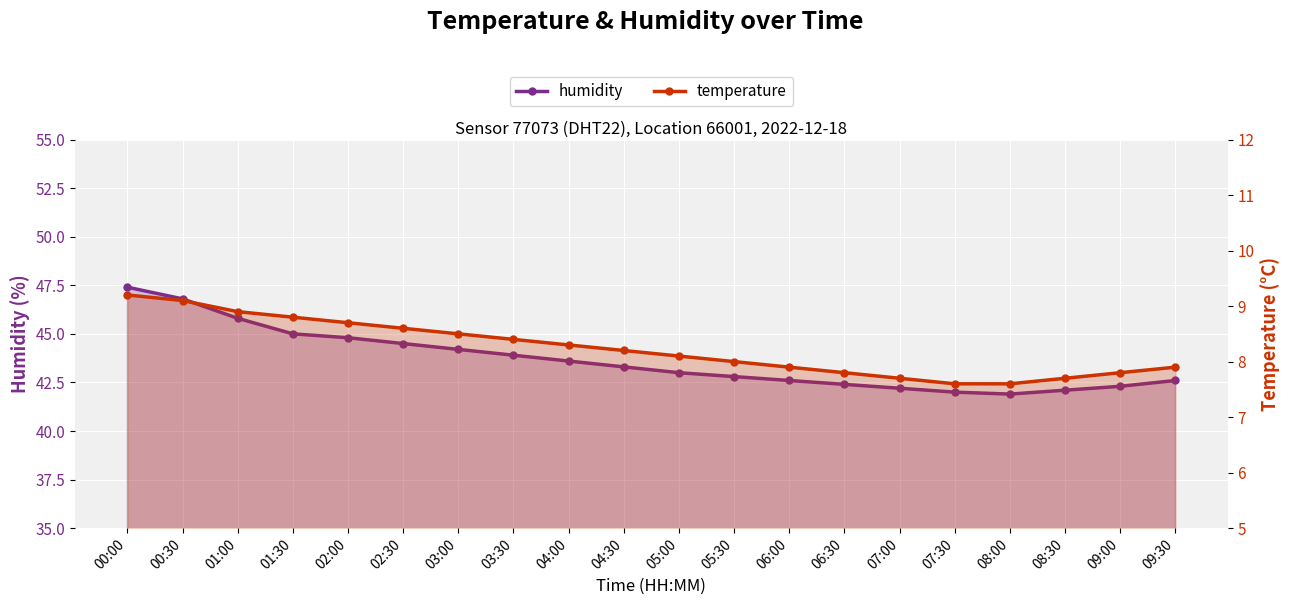

Reading right to left, what are all the values shown in this chart?

humidity: 09:30=42.6	09:00=42.3	08:30=42.1	08:00=41.9	07:30=42.0	07:00=42.2	06:30=42.4	06:00=42.6	05:30=42.8	05:00=43.0	04:30=43.3	04:00=43.6	03:30=43.9	03:00=44.2	02:30=44.5	02:00=44.8	01:30=45.0	01:00=45.8	00:30=46.8	00:00=47.4
temperature: 09:30=7.9	09:00=7.8	08:30=7.7	08:00=7.6	07:30=7.6	07:00=7.7	06:30=7.8	06:00=7.9	05:30=8.0	05:00=8.1	04:30=8.2	04:00=8.3	03:30=8.4	03:00=8.5	02:30=8.6	02:00=8.7	01:30=8.8	01:00=8.9	00:30=9.1	00:00=9.2